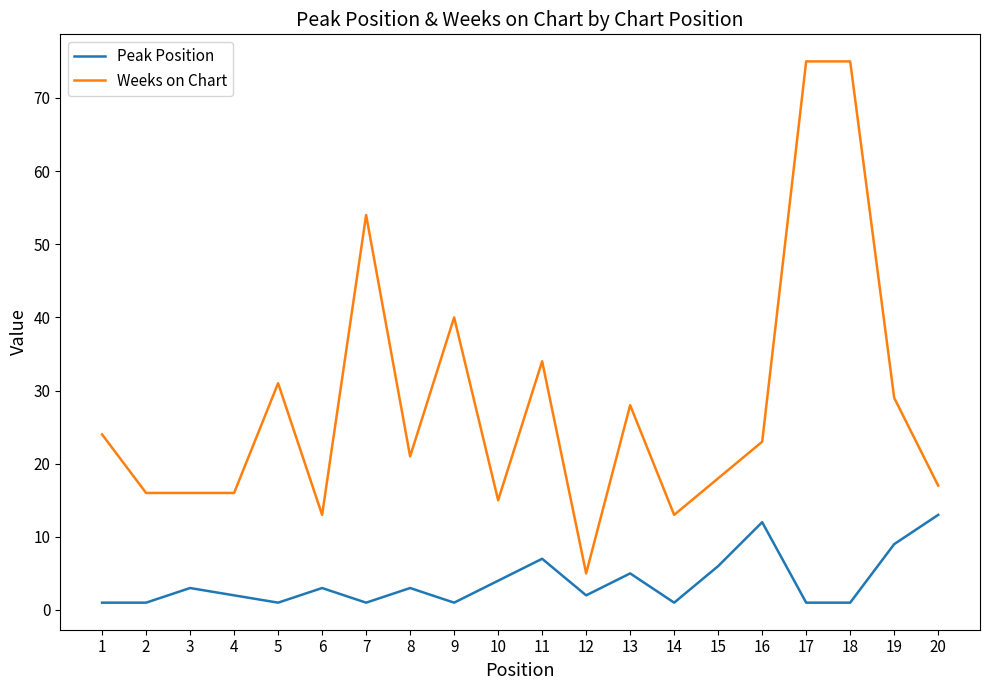

Which category has the lowest value in the Weeks on Chart series?

12